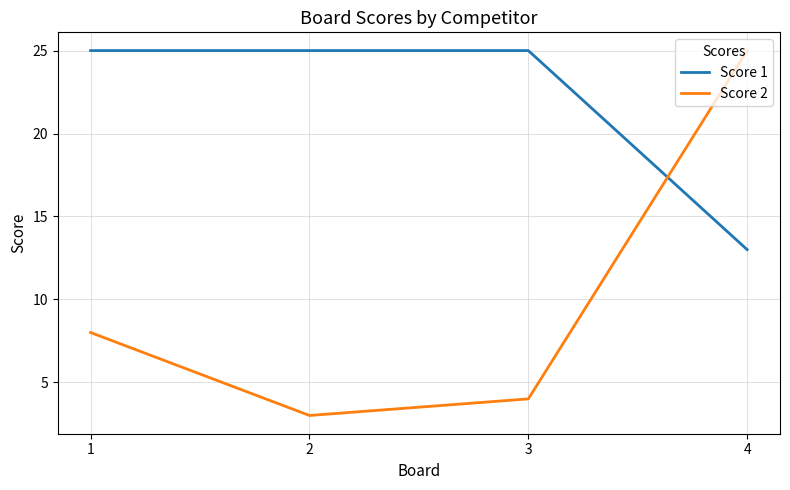

True or false: Score 1 has more than 1 points higher than both neighbors.

False